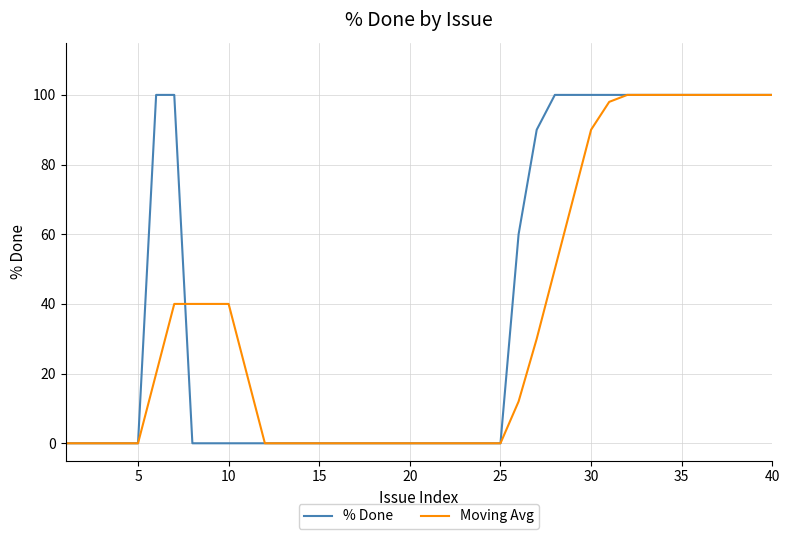

How many series are shown in this chart?

2